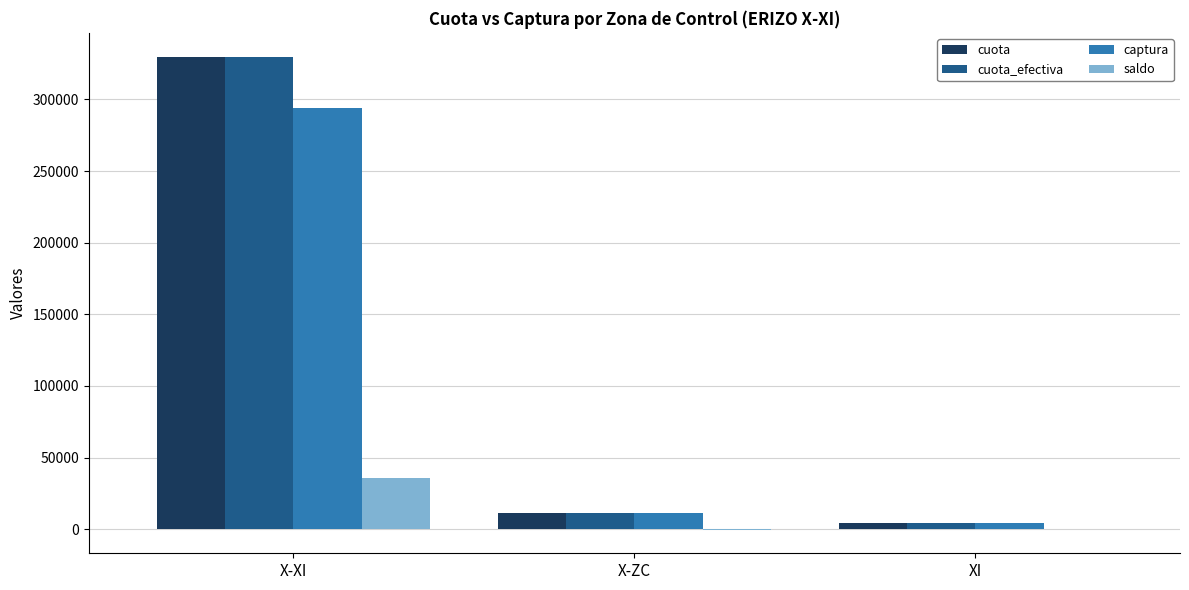

The cuota_efectiva series shows 330000.0 at X-XI. True or false?

True